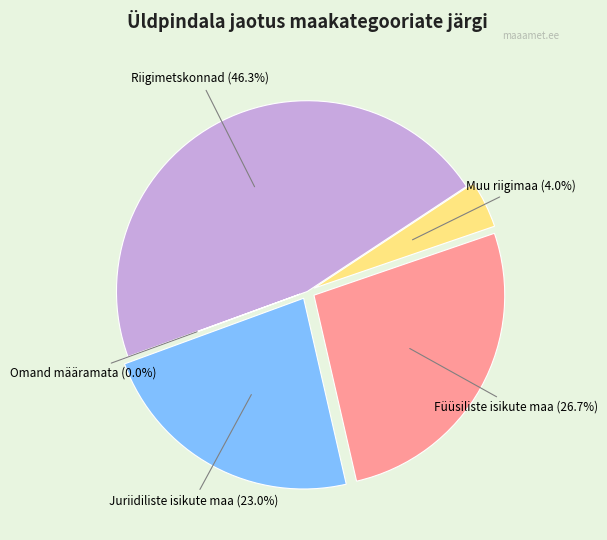

To the nearest percent, what portion does Juriidiliste isikute maa represent?

23%